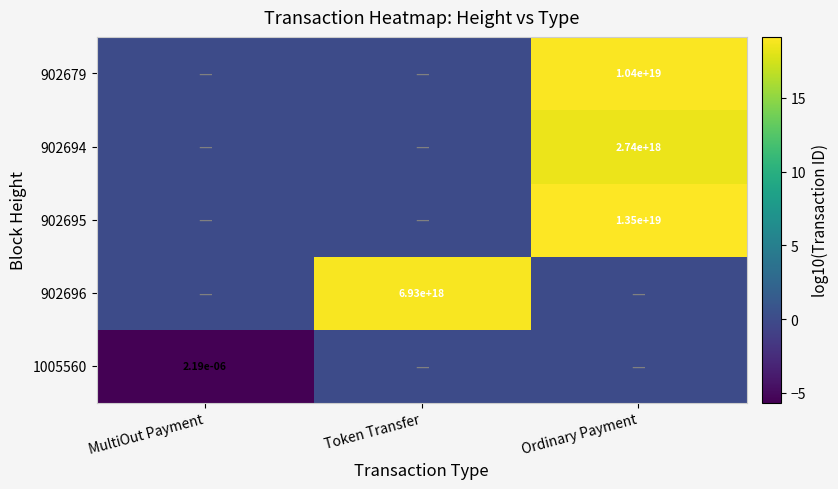

The value of 902679 at Ordinary Payment is 10400000000000000000.0. True or false?

True